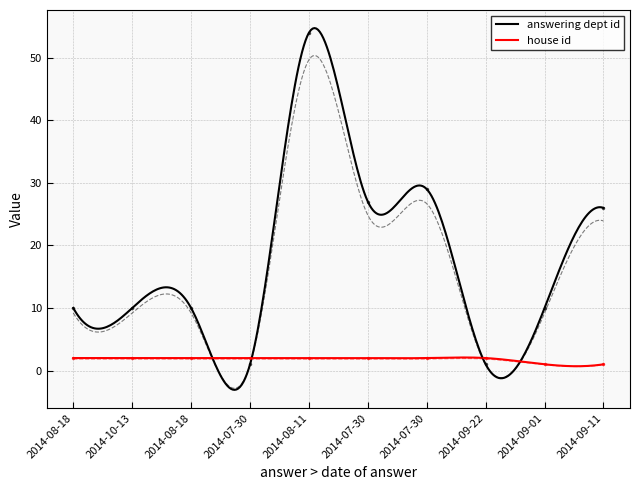

What is the average value of the house id series?

1.8